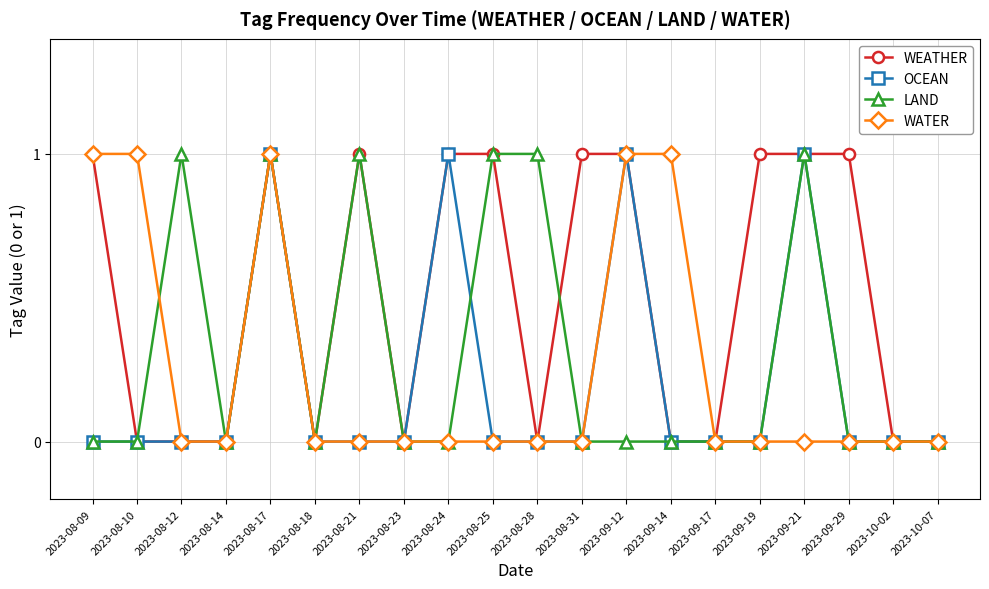

What is the highest value of the OCEAN series?

1